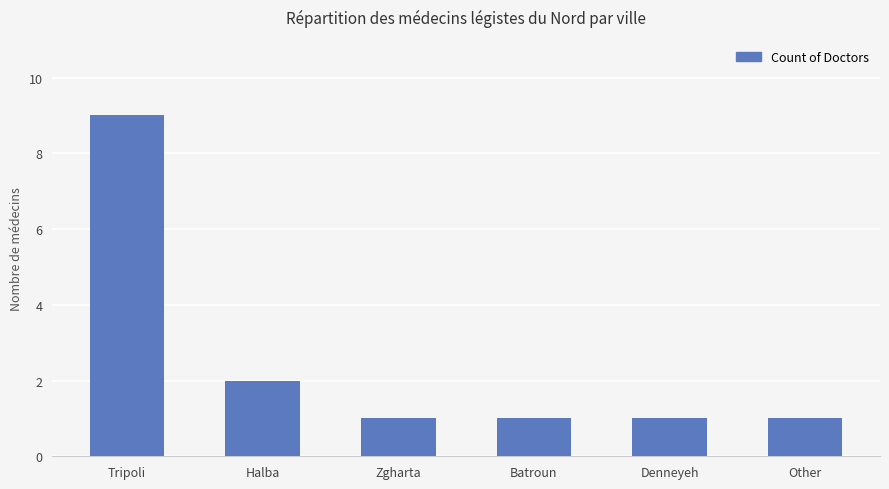

Reading right to left, what are all the values shown in this chart?

Other=1	Denneyeh=1	Batroun=1	Zgharta=1	Halba=2	Tripoli=9